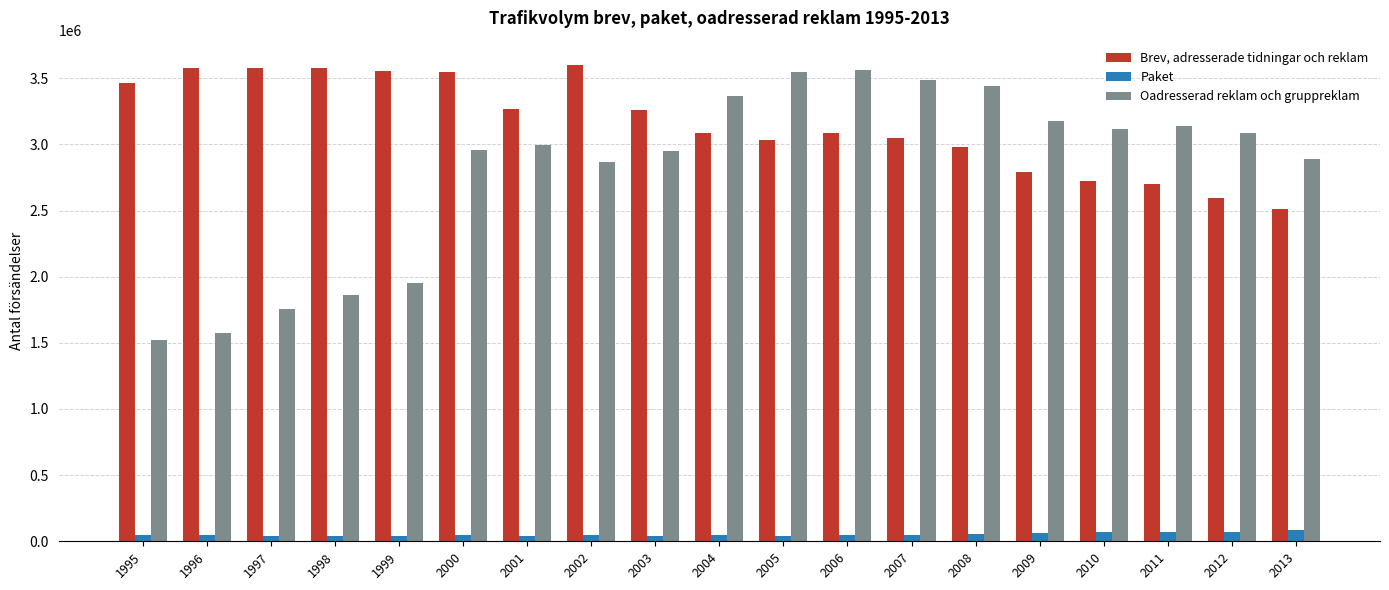

Which series has the largest total across all categories?

Brev, adresserade tidningar och reklam